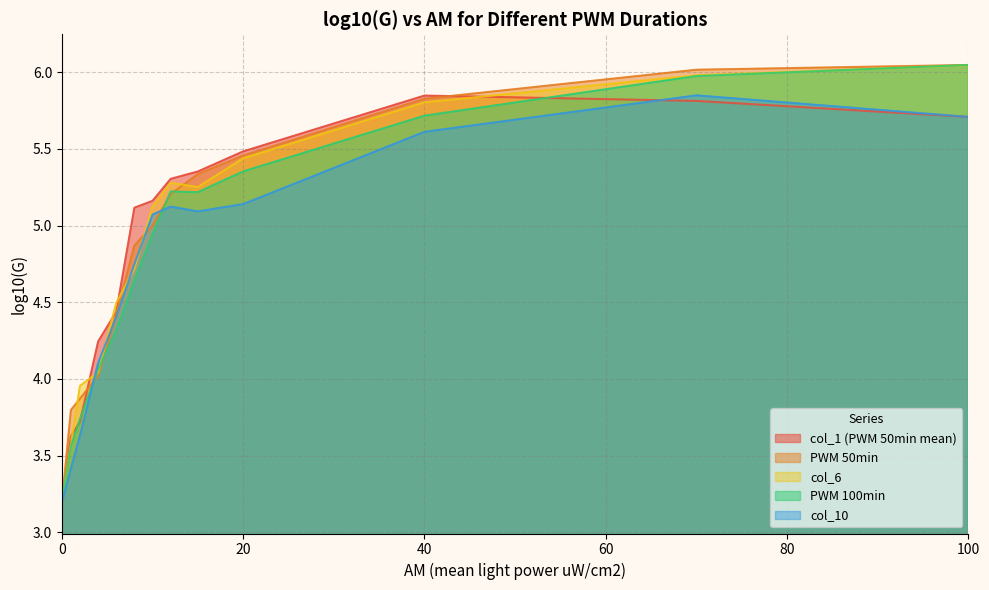

At 10, list the series in order from largest to smallest.

col_1 (PWM 50min mean), col_6, col_10, PWM 50min, PWM 100min